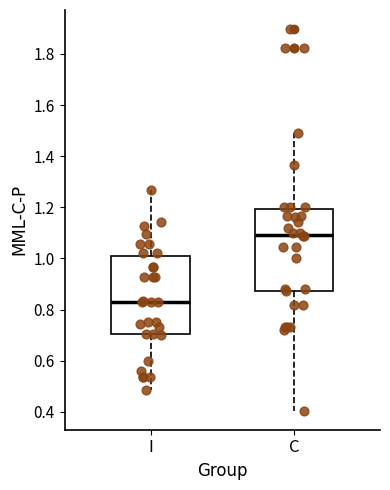

Which box's median line is the lowest?

I